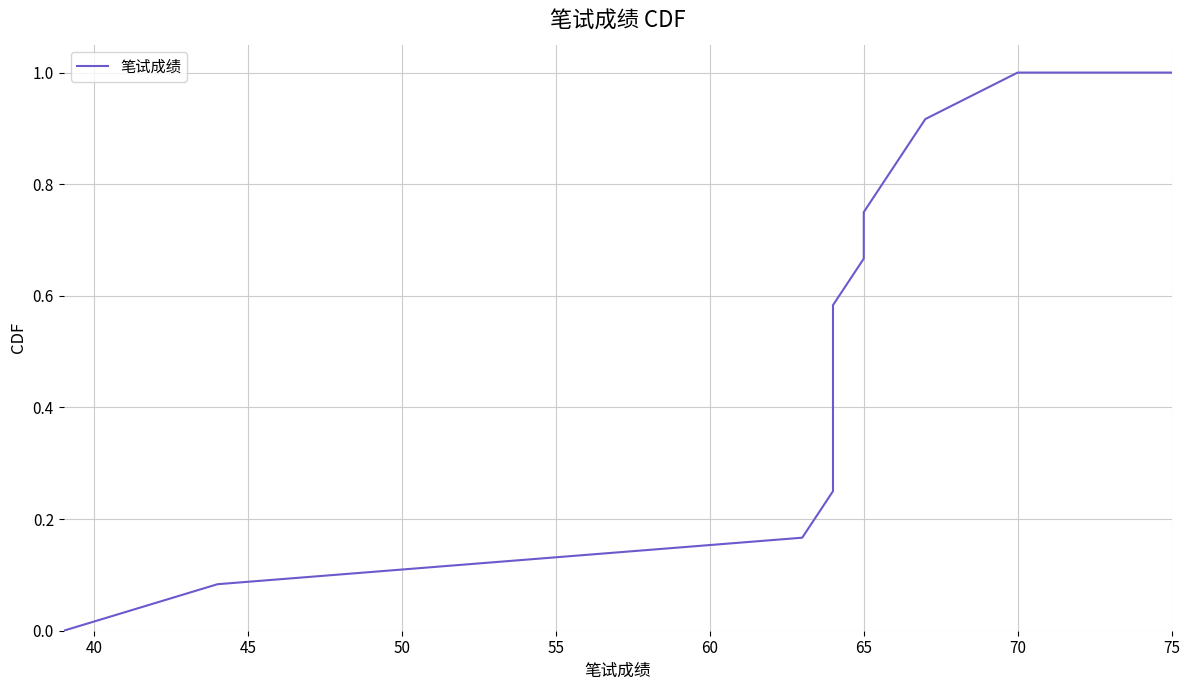

True or false: there are more than 1 points higher than both neighbors.

False